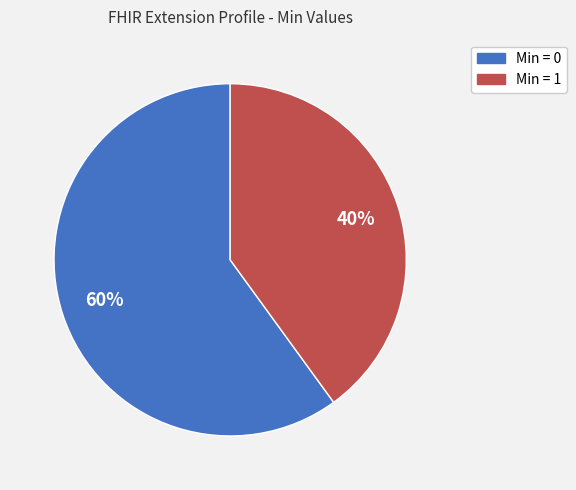

Is there a majority slice in this chart?

Yes